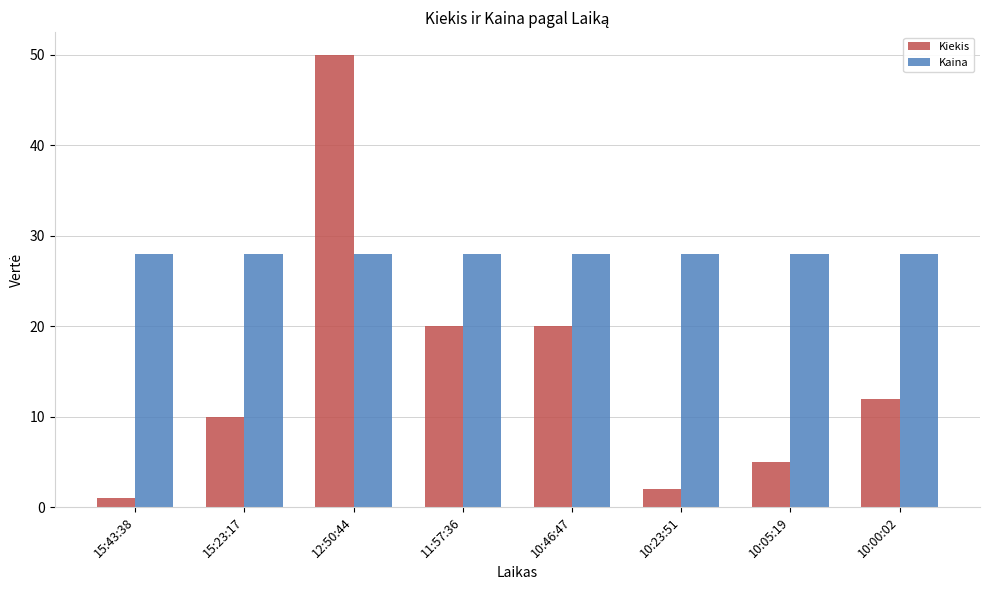

What is the label of the 2nd bar from the right?

10:05:19